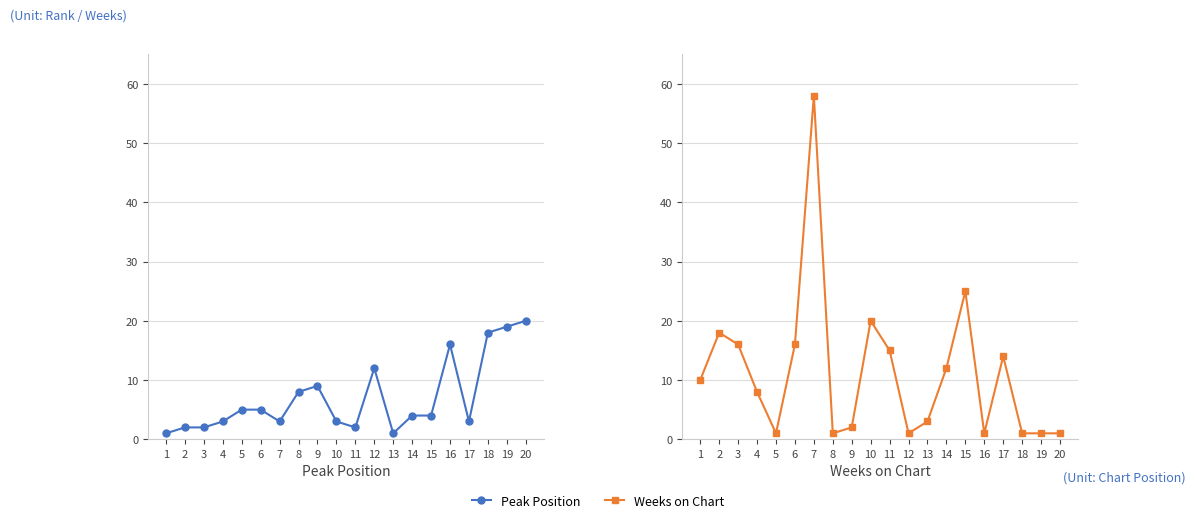

How many data points in Weeks on Chart are above 10?

9